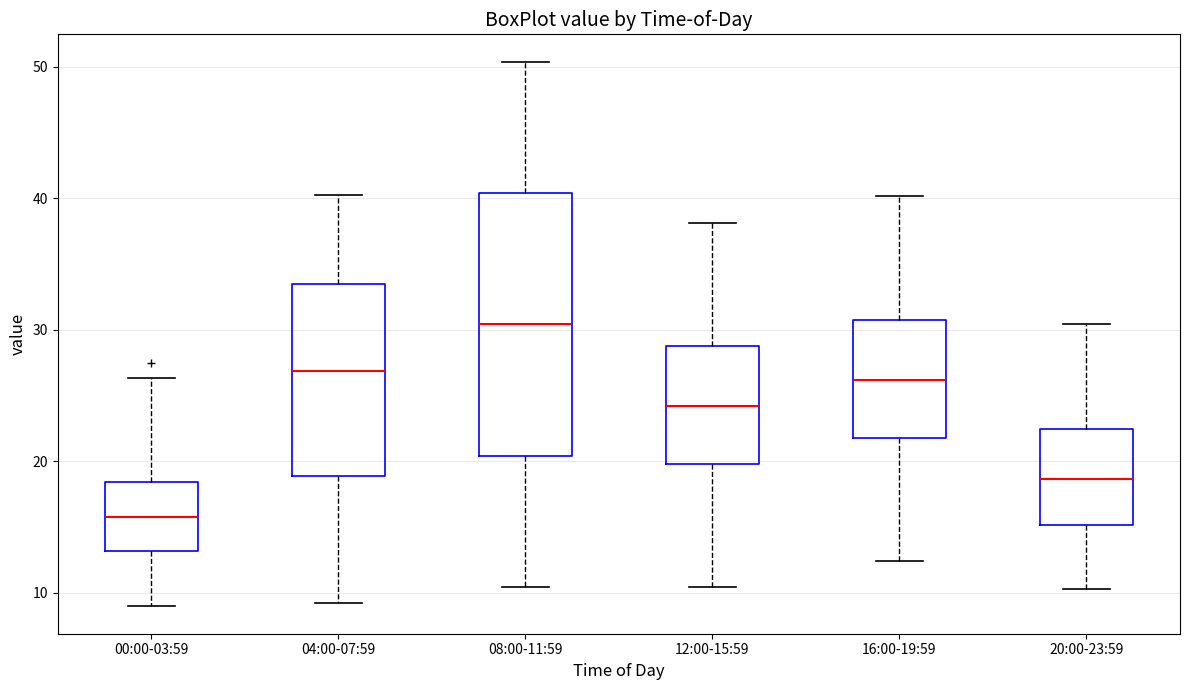

Which box's median line is the highest?

08:00-11:59